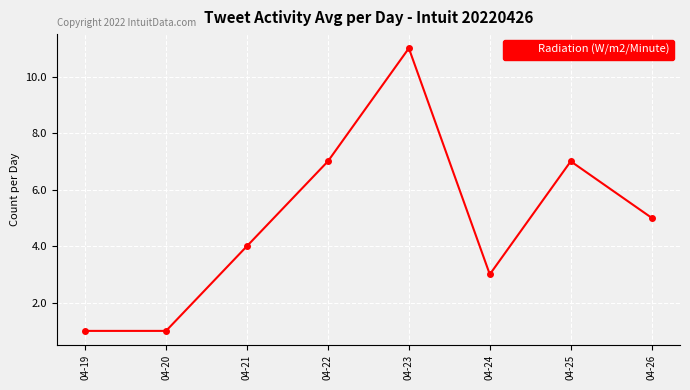

The value at 04-22 is 7. True or false?

True